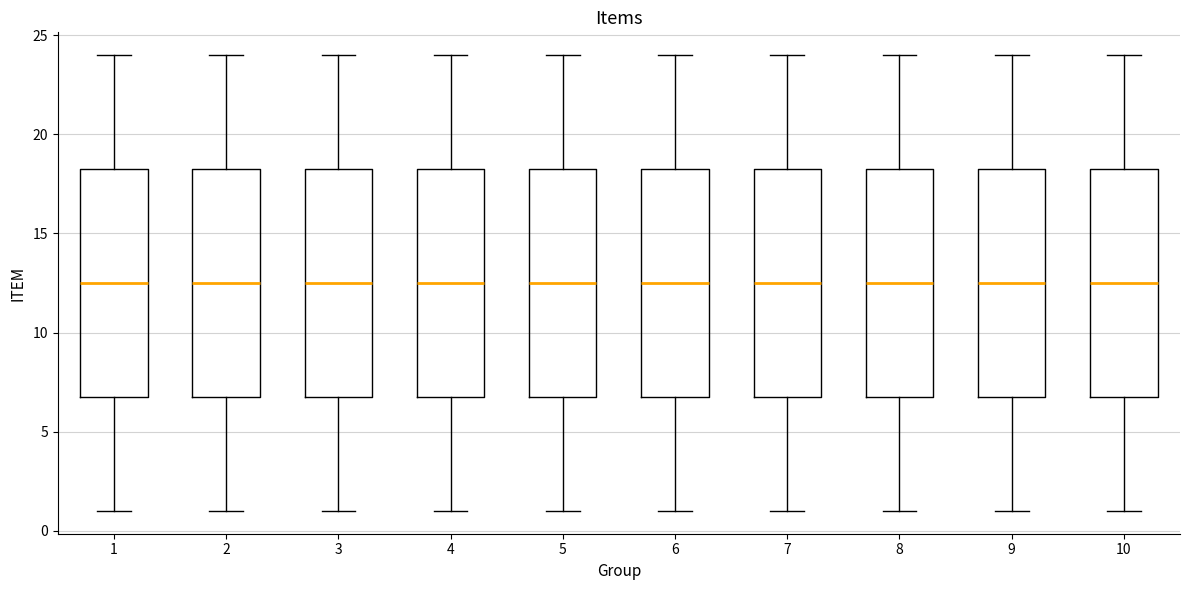

Reading left to right, read every box against the y-axis: the position of its median line, the range the box covers, and the ends of its whiskers. The values are not printed on the chart, so give them approximately, as read against the axis.

1: median 12.5, box 7.0 to 18.5, whiskers 1.0 to 24.0
2: median 12.5, box 7.0 to 18.5, whiskers 1.0 to 24.0
3: median 12.5, box 7.0 to 18.5, whiskers 1.0 to 24.0
4: median 12.5, box 7.0 to 18.5, whiskers 1.0 to 24.0
5: median 12.5, box 7.0 to 18.5, whiskers 1.0 to 24.0
6: median 12.5, box 7.0 to 18.5, whiskers 1.0 to 24.0
7: median 12.5, box 7.0 to 18.5, whiskers 1.0 to 24.0
8: median 12.5, box 7.0 to 18.5, whiskers 1.0 to 24.0
9: median 12.5, box 7.0 to 18.5, whiskers 1.0 to 24.0
10: median 12.5, box 7.0 to 18.5, whiskers 1.0 to 24.0